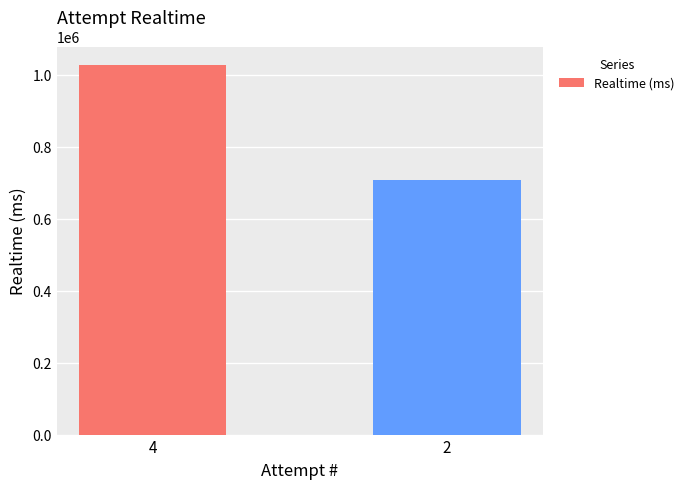

How many distinct data groups are displayed?

1